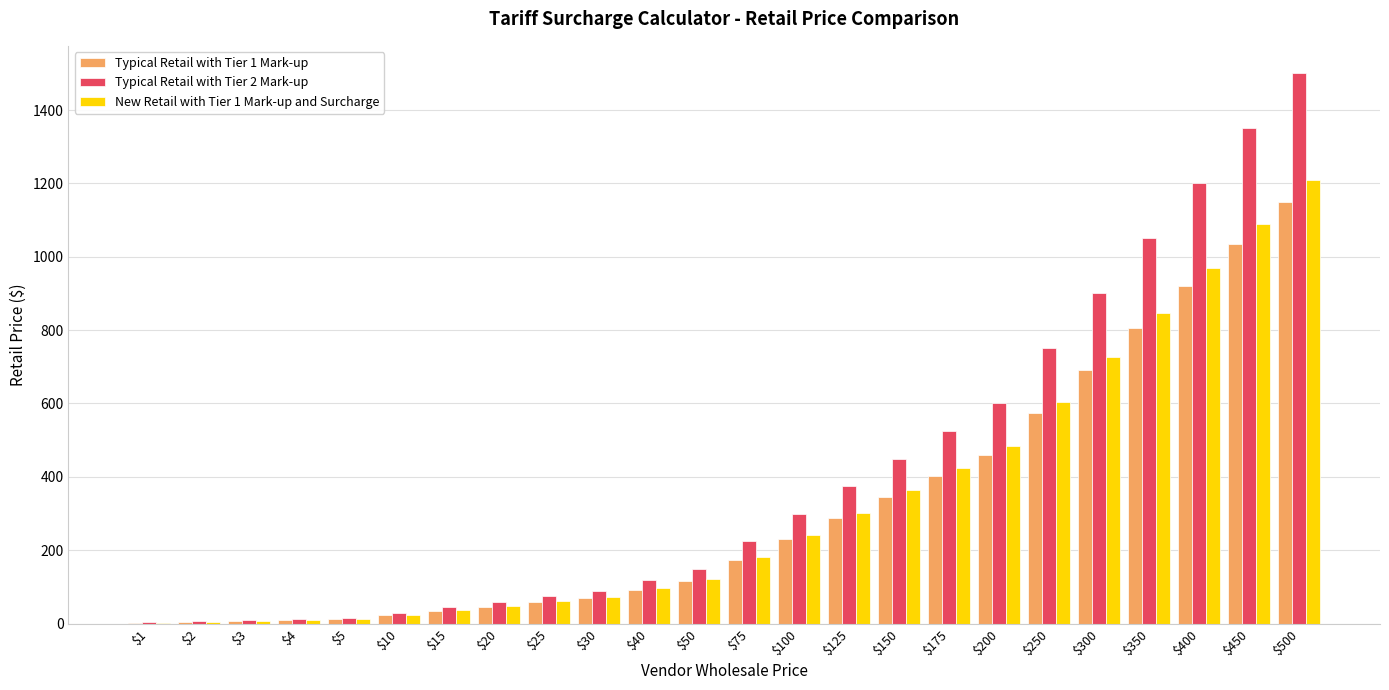

What is the maximum value shown in the chart?

1500.0